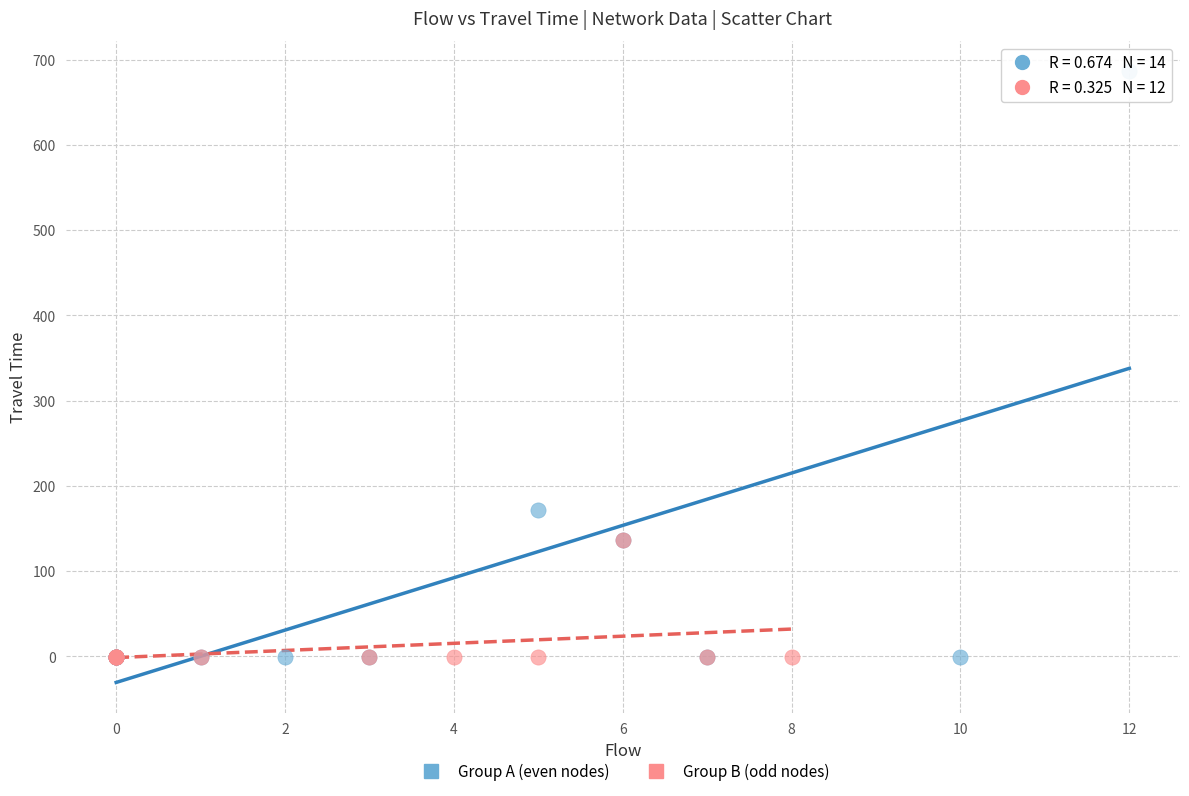

Which series reaches the maximum Y coordinate?

Group A (even nodes)